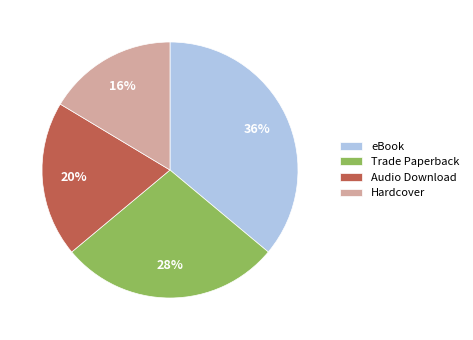

How many segments does this pie chart have?

4